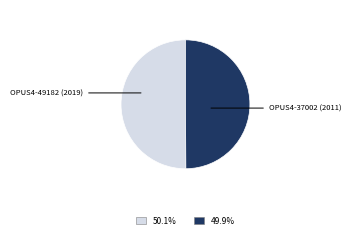

Count the number of slices in the pie.

2